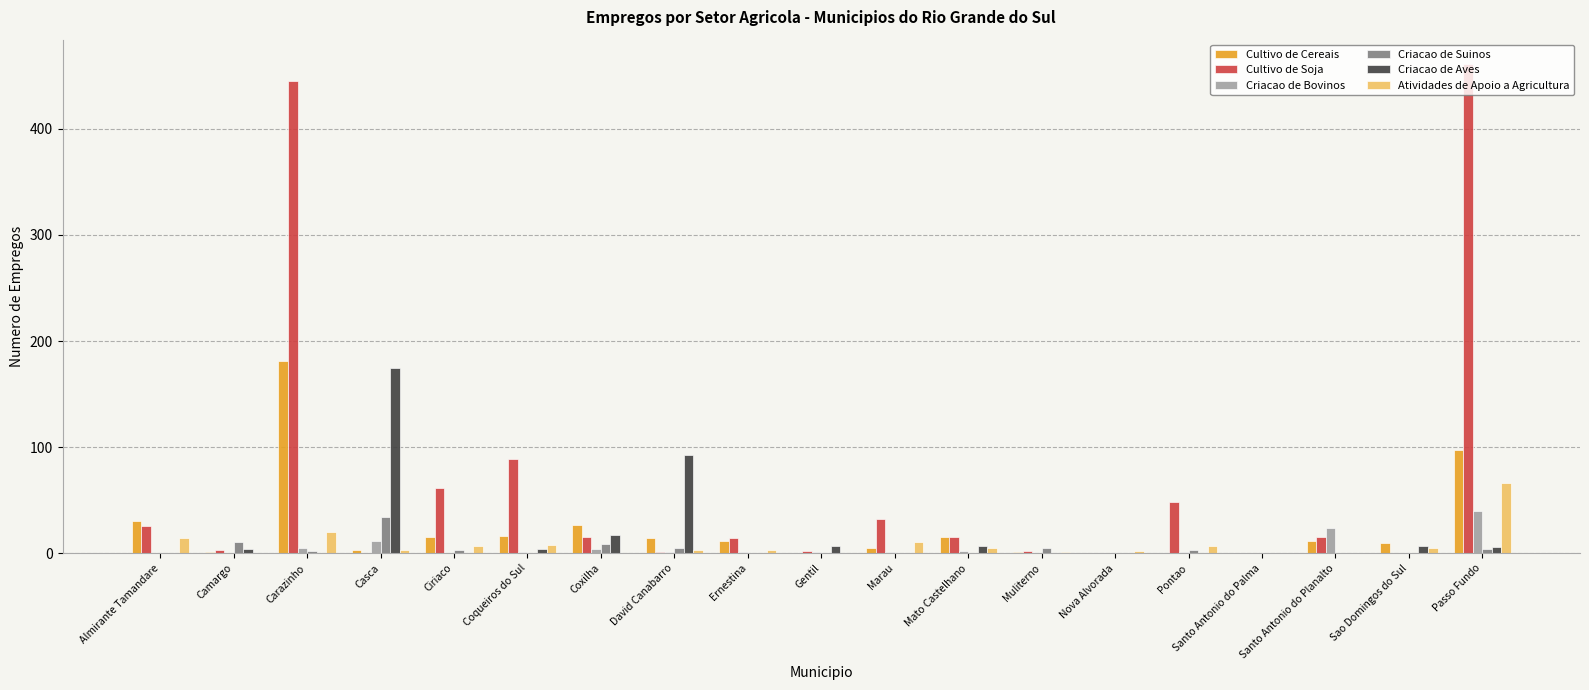

Which category has the highest value in the Criacao de Suinos series?

Casca